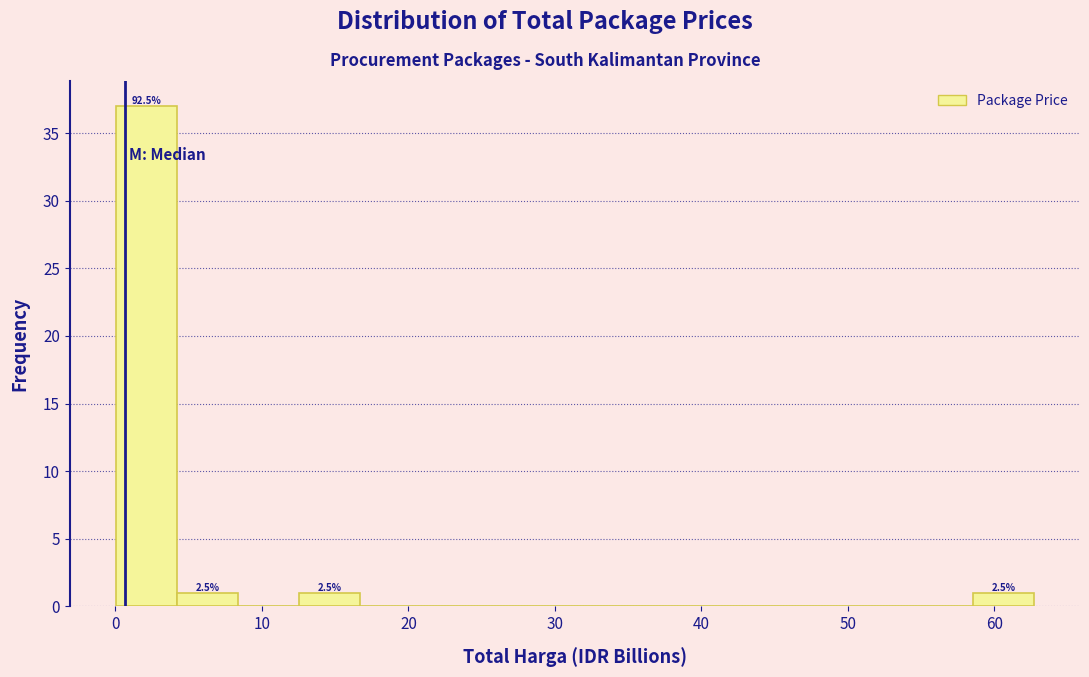

Over which range of the x-axis is the bar tallest?

0 to 4